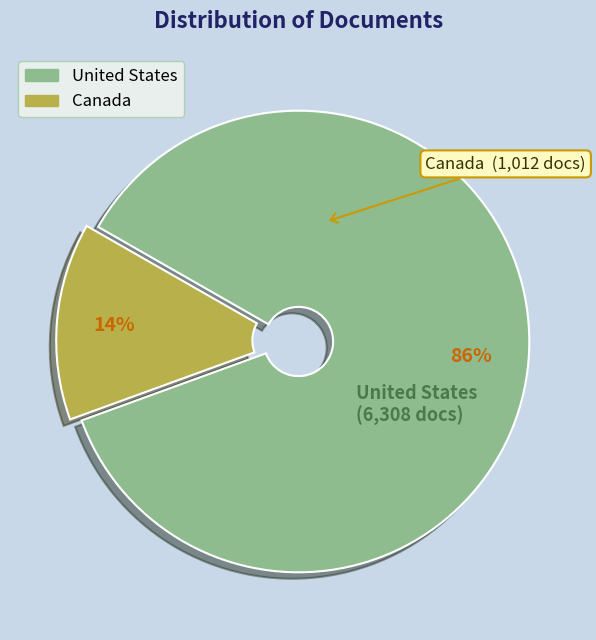

To the nearest percent, what portion does United States represent?

86%